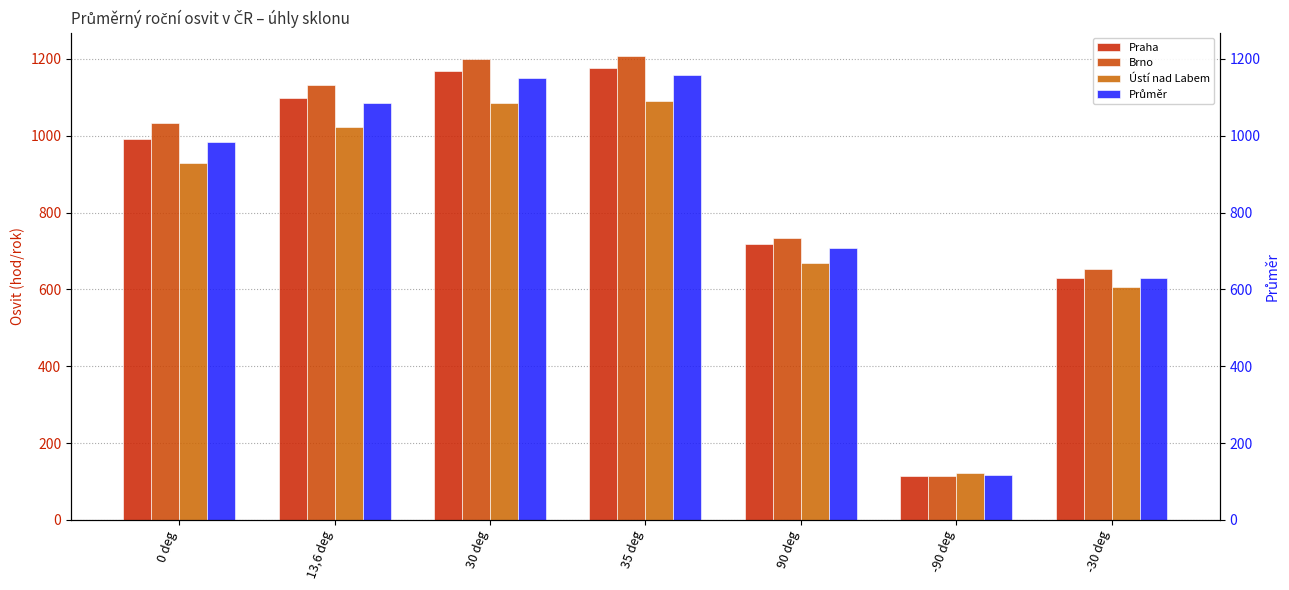

Which category has the lowest value in the Praha series?

-90 deg